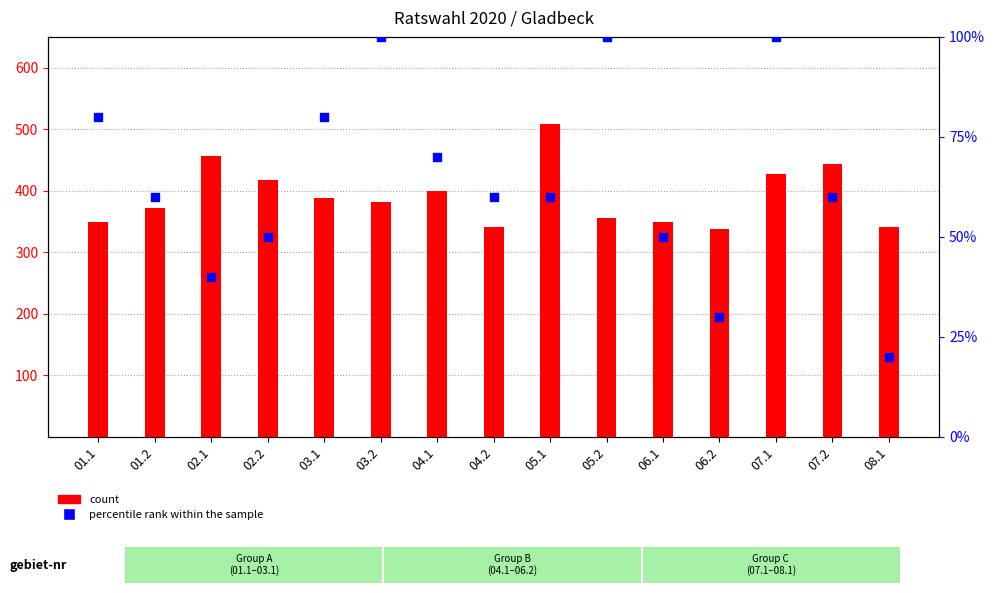

Which series has the largest total across all categories?

count